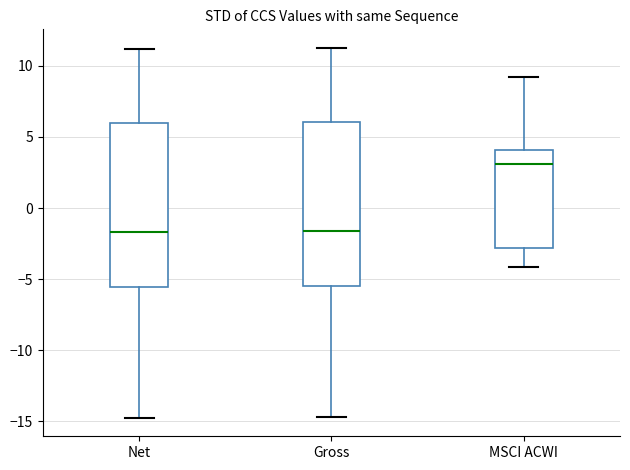

Reading left to right, read every box against the y-axis: the position of its median line, the range the box covers, and the ends of its whiskers. The values are not printed on the chart, so give them approximately, as read against the axis.

Net: median -1.5, box -5.5 to 6.0, whiskers -14.5 to 11.0
Gross: median -1.5, box -5.5 to 6.0, whiskers -14.5 to 11.5
MSCI ACWI: median 3.0, box -3.0 to 4.0, whiskers -4.0 to 9.0